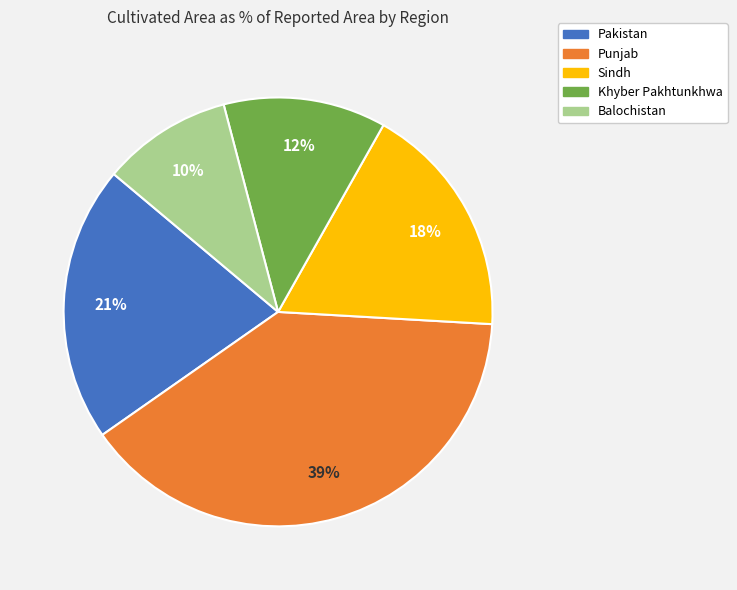

How many slices are in this pie chart?

5